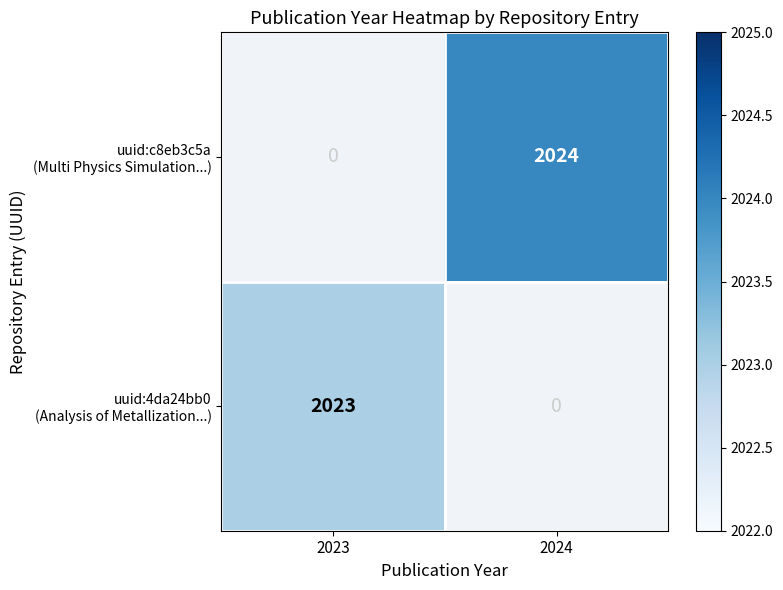

The value of uuid:c8eb3c5a (Multi Physics Simulation...) at 2024 is 2024.0. True or false?

True